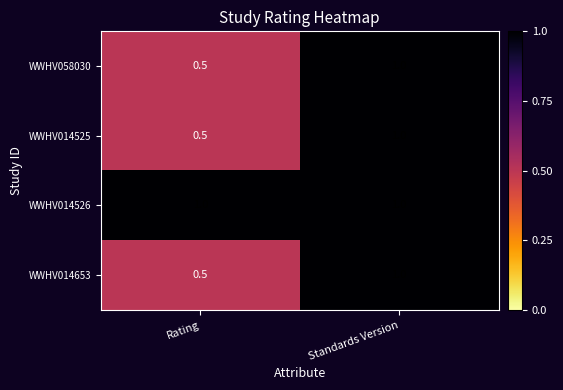

Reading left to right, list all the values displayed in this chart.

WWHV058030: 0.5	1.0
WWHV014525: 0.5	1.0
WWHV014526: 1.0	1.0
WWHV014653: 0.5	1.0